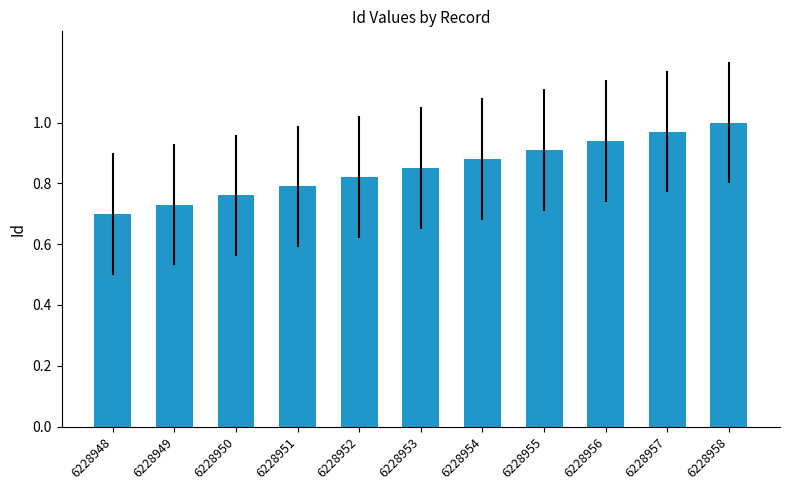

What is the change in value from 6228950 to 6228956?

+0.2